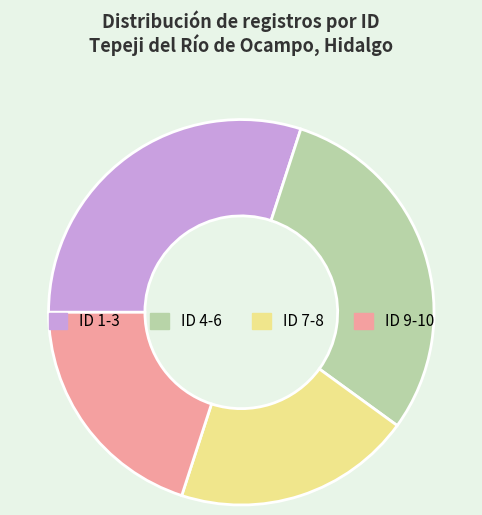

True or false: ID 1-3 accounts for 17% of the total.

False